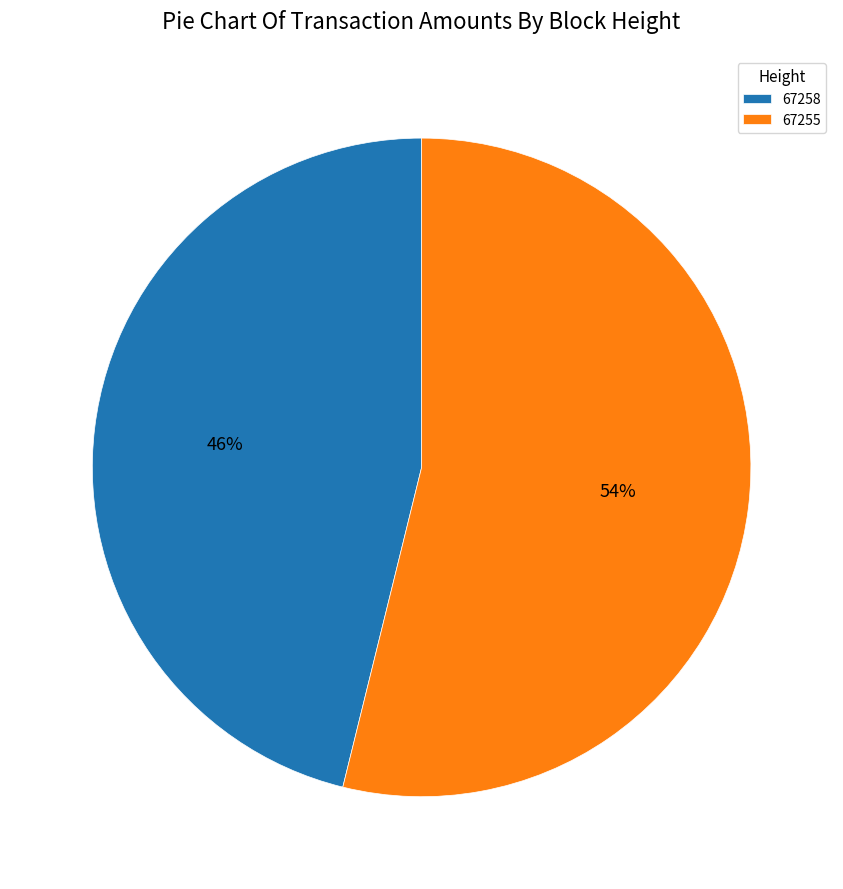

Combined, do 67258 and 67255 account for over 50%?

Yes